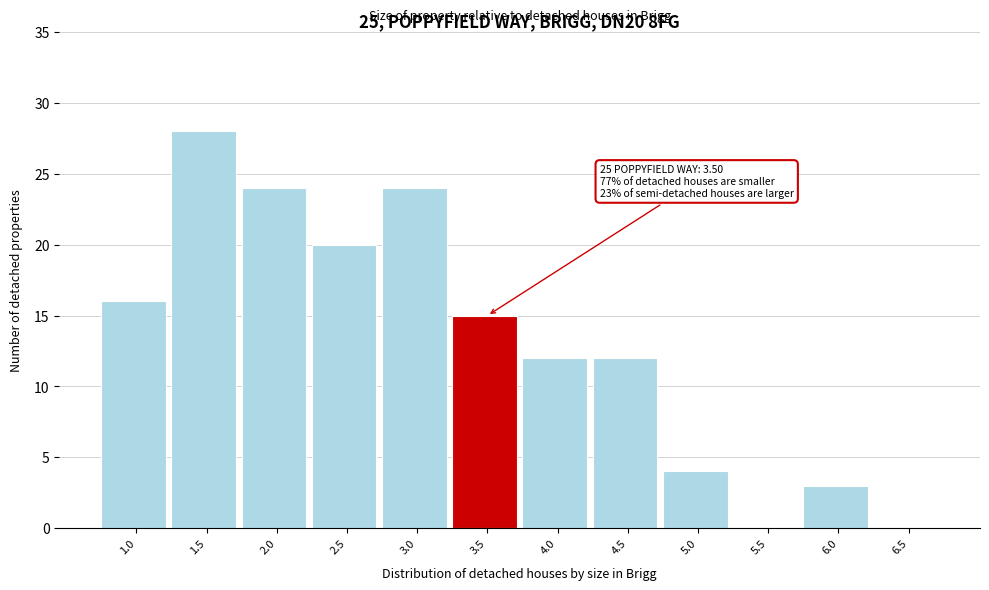

Reading left to right, transcribe all the data shown in this chart.

1.0=16	1.5=28	2.0=24	2.5=20	3.0=24	3.5=15	4.0=12	4.5=12	5.0=4	5.5=0	6.0=3	6.5=0